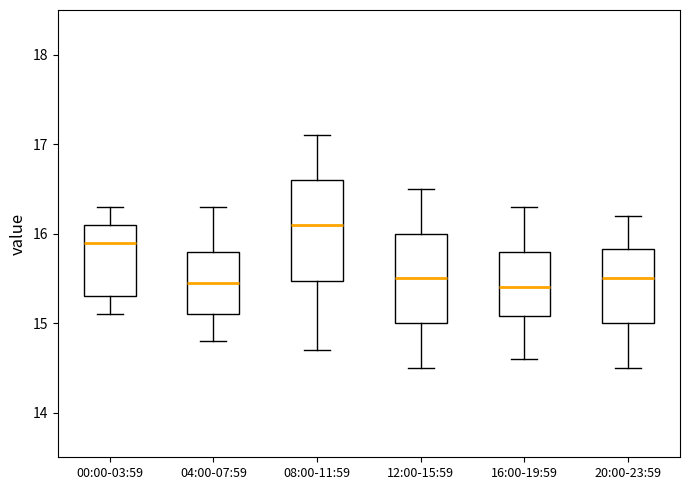

Reading left to right, read every box against the y-axis: the position of its median line, the range the box covers, and the ends of its whiskers. The values are not printed on the chart, so give them approximately, as read against the axis.

00:00-03:59: median 15.9, box 15.3 to 16.1, whiskers 15.1 to 16.3
04:00-07:59: median 15.5, box 15.1 to 15.8, whiskers 14.8 to 16.3
08:00-11:59: median 16.1, box 15.5 to 16.6, whiskers 14.7 to 17.1
12:00-15:59: median 15.5, box 15.0 to 16.0, whiskers 14.5 to 16.5
16:00-19:59: median 15.4, box 15.1 to 15.8, whiskers 14.6 to 16.3
20:00-23:59: median 15.5, box 15.0 to 15.8, whiskers 14.5 to 16.2